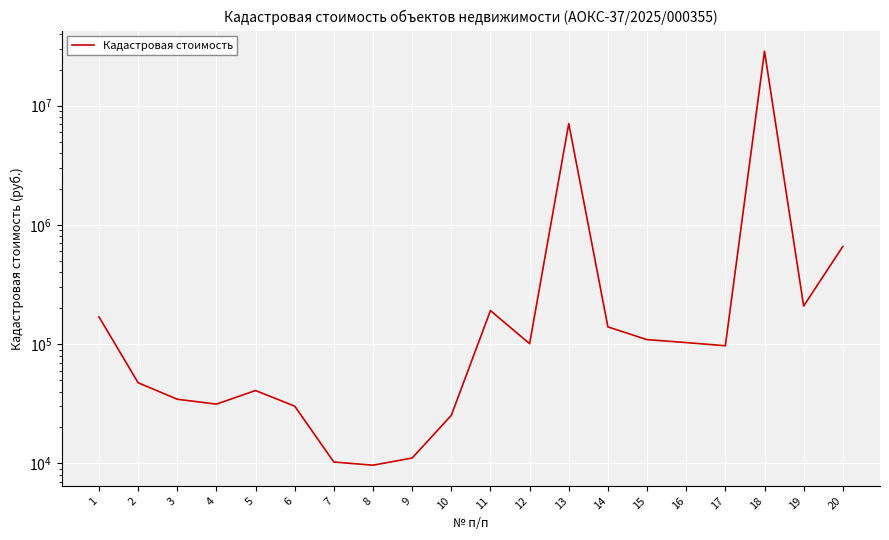

Does the chart display data point markers on the line(s)?

No